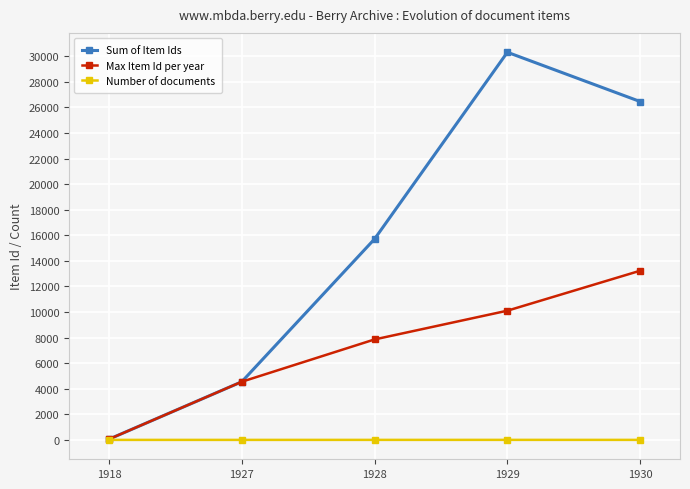

How many distinct data groups are displayed?

3